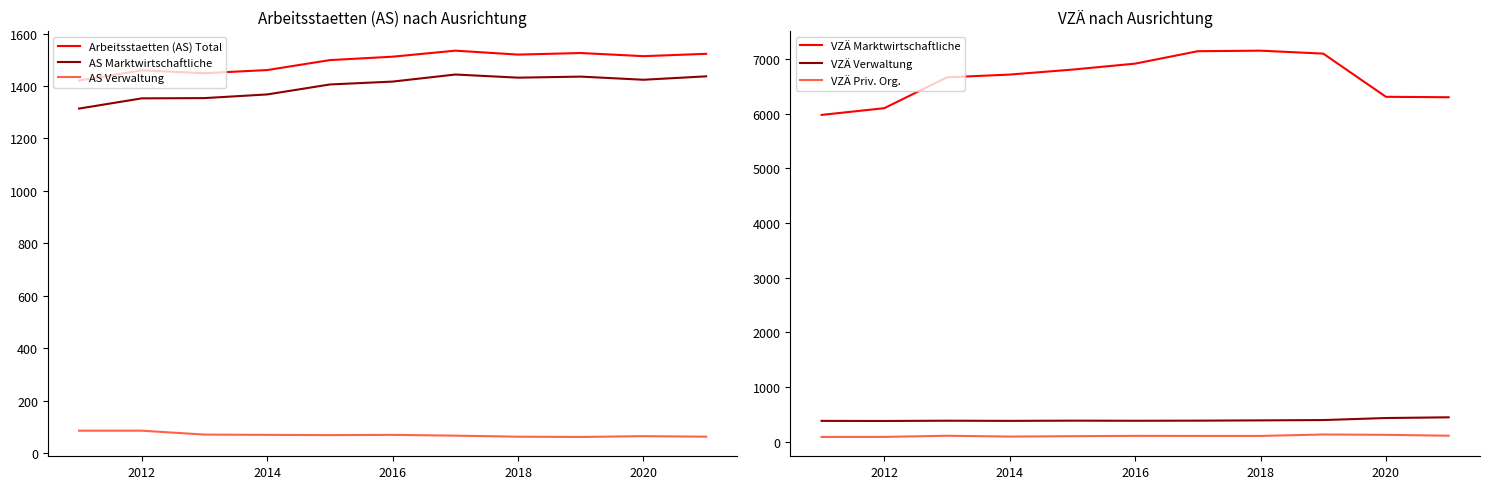

True or false: AS Marktwirtschaftliche and VZÄ Marktwirtschaftliche cross at least once.

False